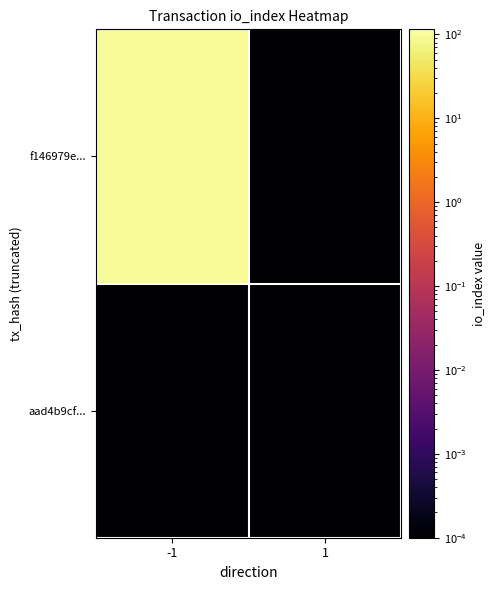

Reading right to left, extract all data points from this chart.

f146979e...: 1=0.0	-1=96.0
aad4b9cf...: 1=0.0	-1=0.0